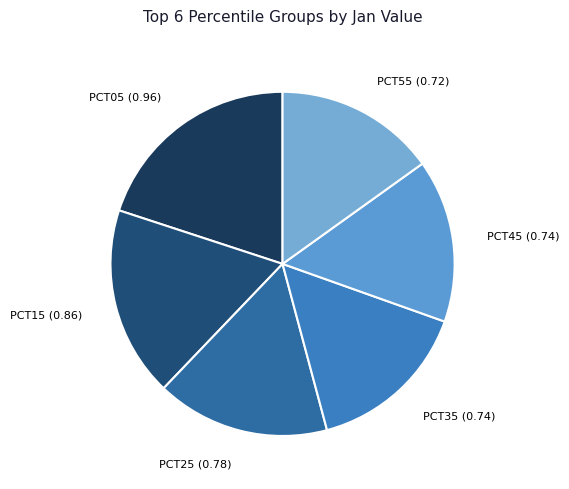

How many segments does this pie chart have?

6